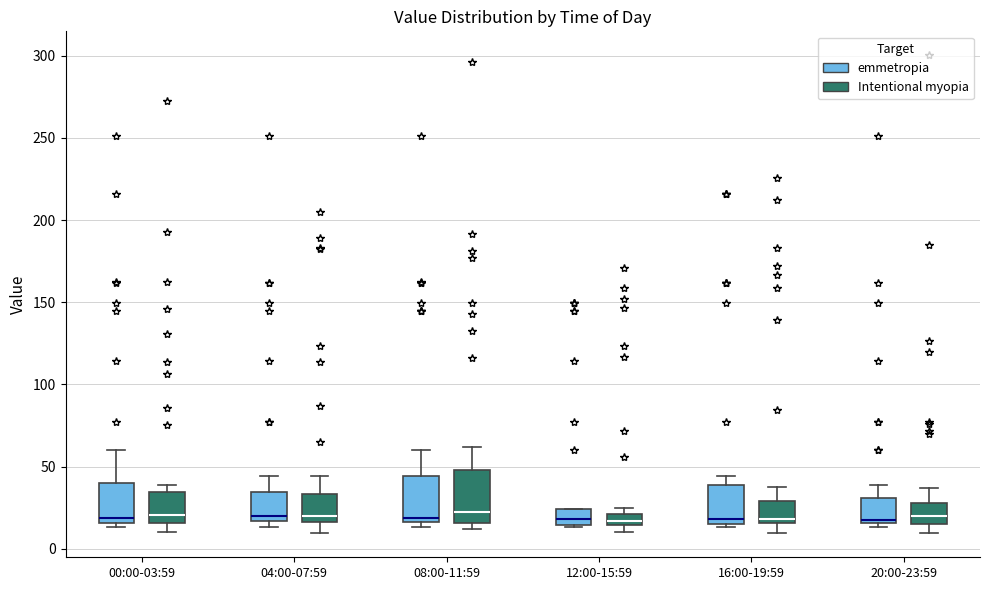

Where is the upper edge of the box for 12:00-15:59 (emmetropia) on the y-axis? The values are not printed on the chart, so give them approximately, as read against the axis.

25